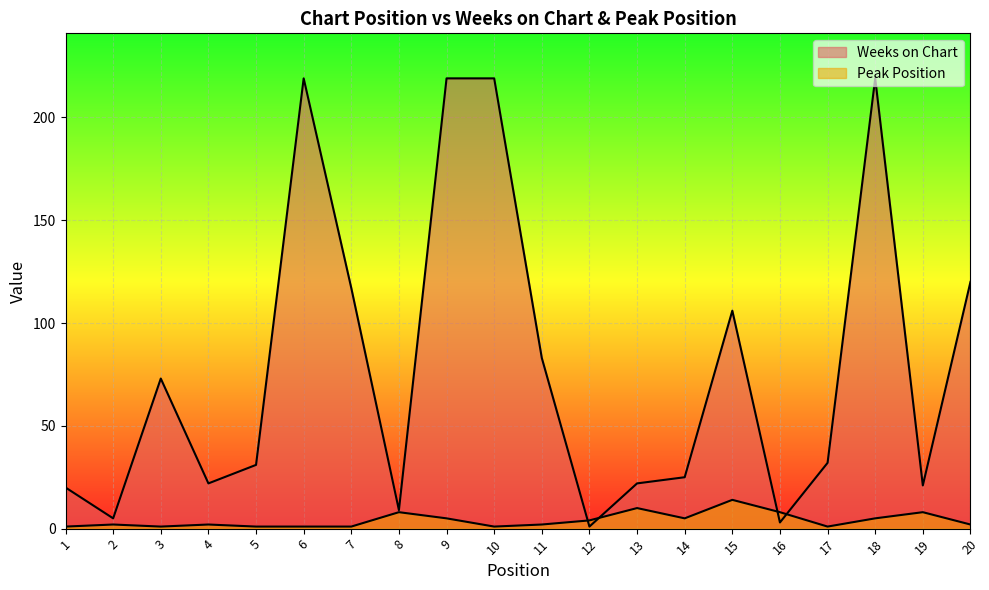

Which series has the largest total across all categories?

Weeks on Chart